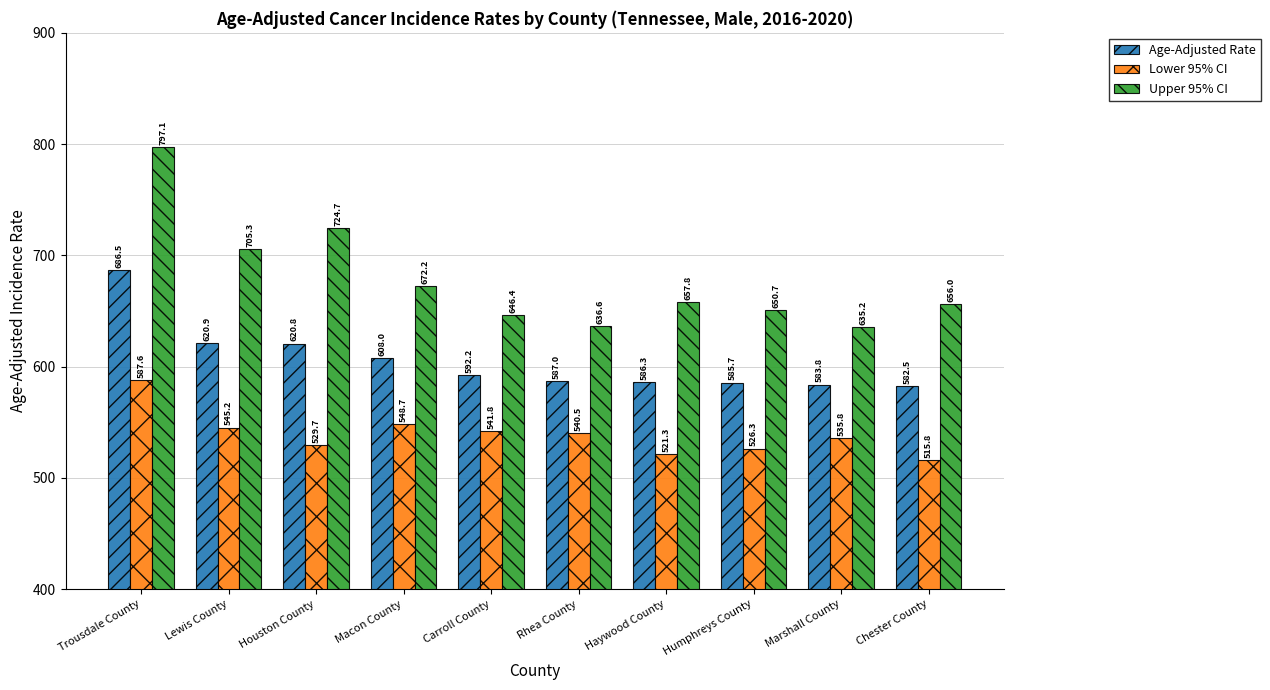

Which series has the largest range (max minus min)?

Upper 95% CI